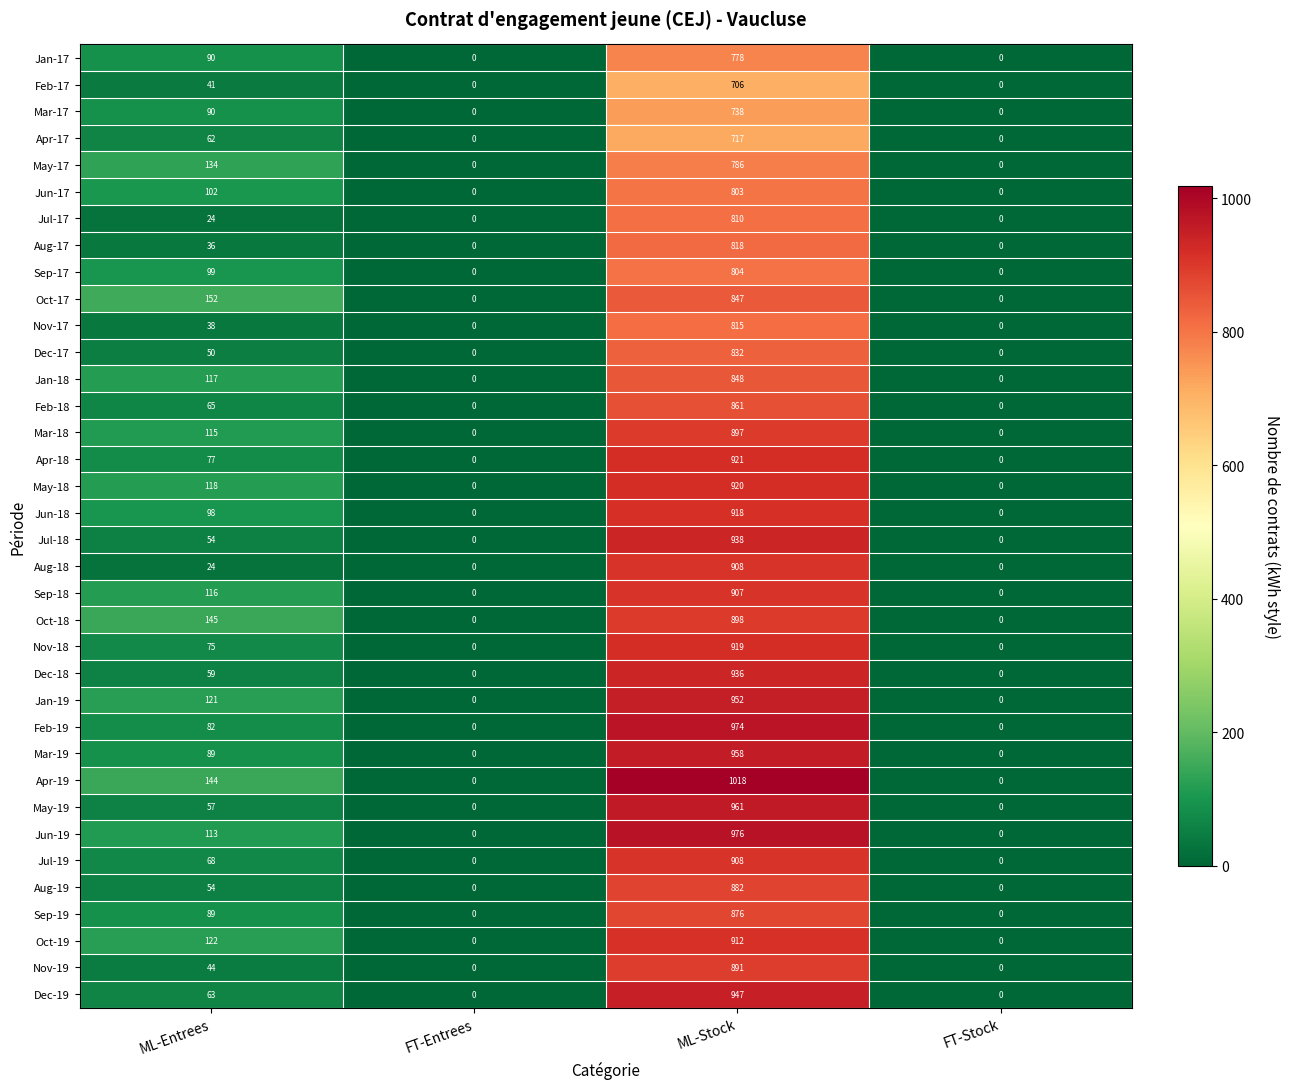

The Jun-17 series shows 0 at FT-Entrees. True or false?

True